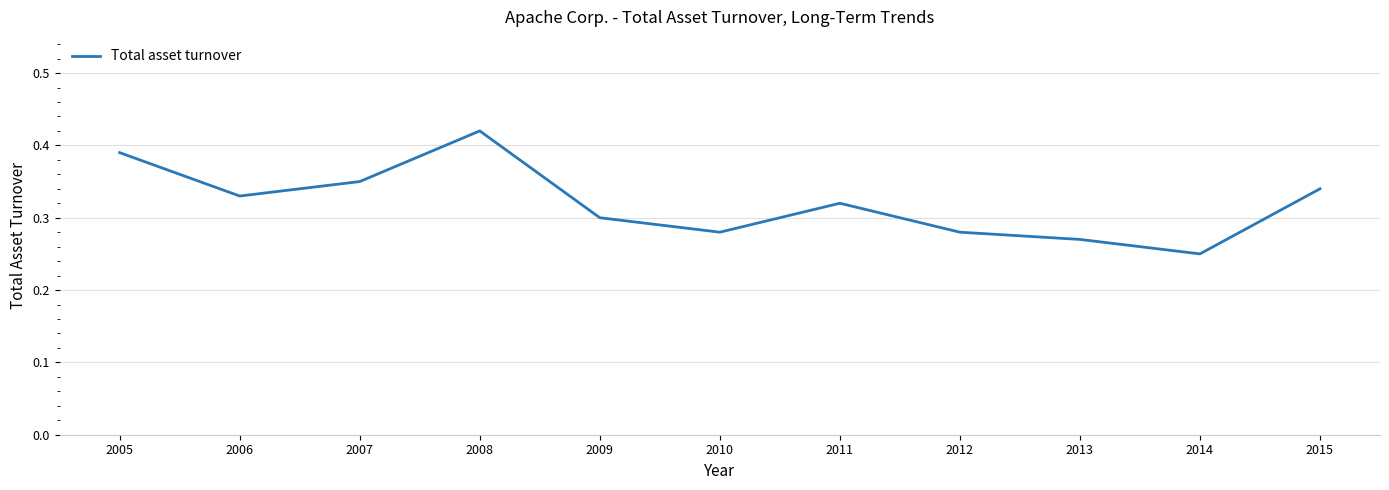

Which label corresponds to the smallest value in the chart?

2014